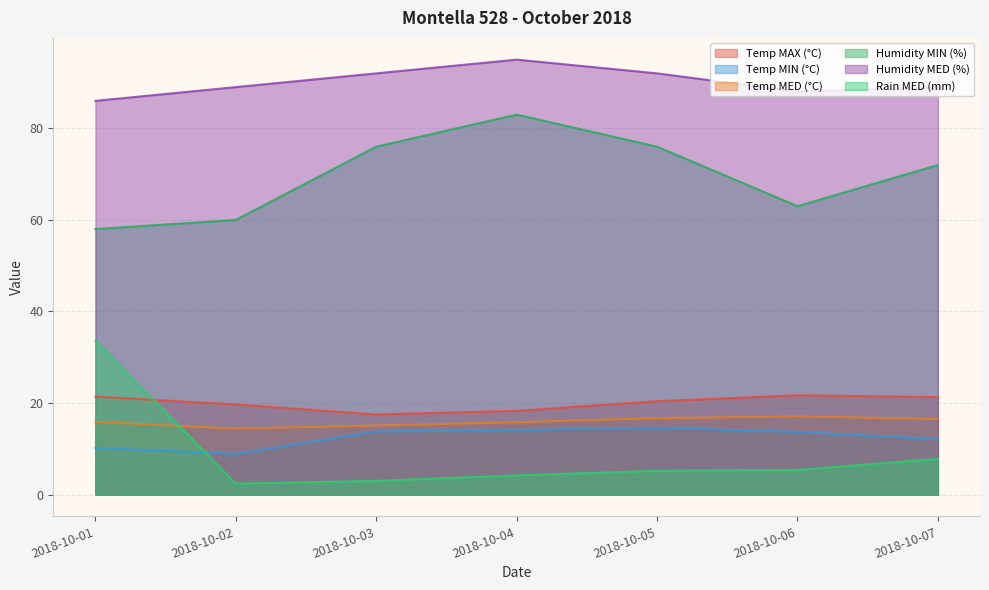

The value of Humidity MED (%) at 2018-10-05 is 92.0. True or false?

True